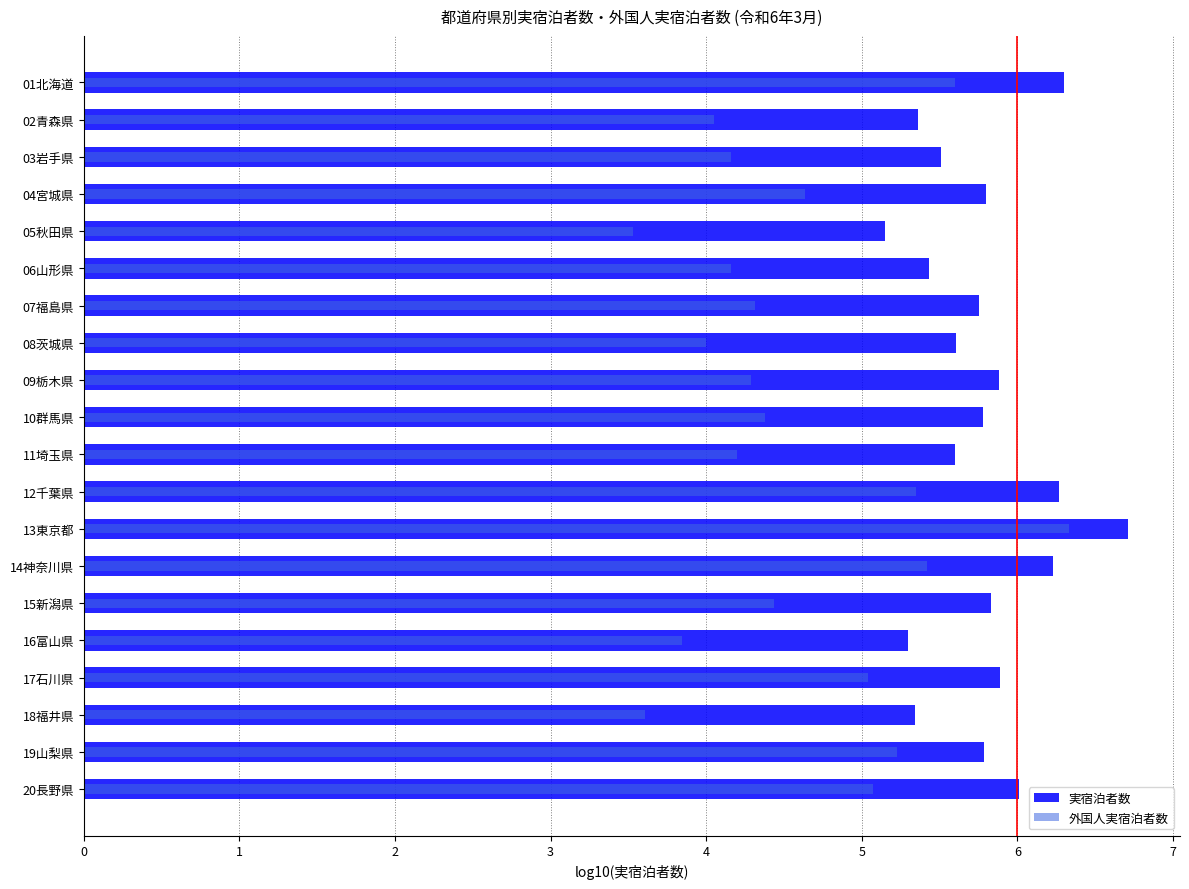

Rank the categories by 実宿泊者数 value from highest to lowest.

13東京都, 01北海道, 12千葉県, 14神奈川県, 20長野県, 17石川県, 09栃木県, 15新潟県, 04宮城県, 19山梨県, 10群馬県, 07福島県, 08茨城県, 11埼玉県, 03岩手県, 06山形県, 02青森県, 18福井県, 16富山県, 05秋田県